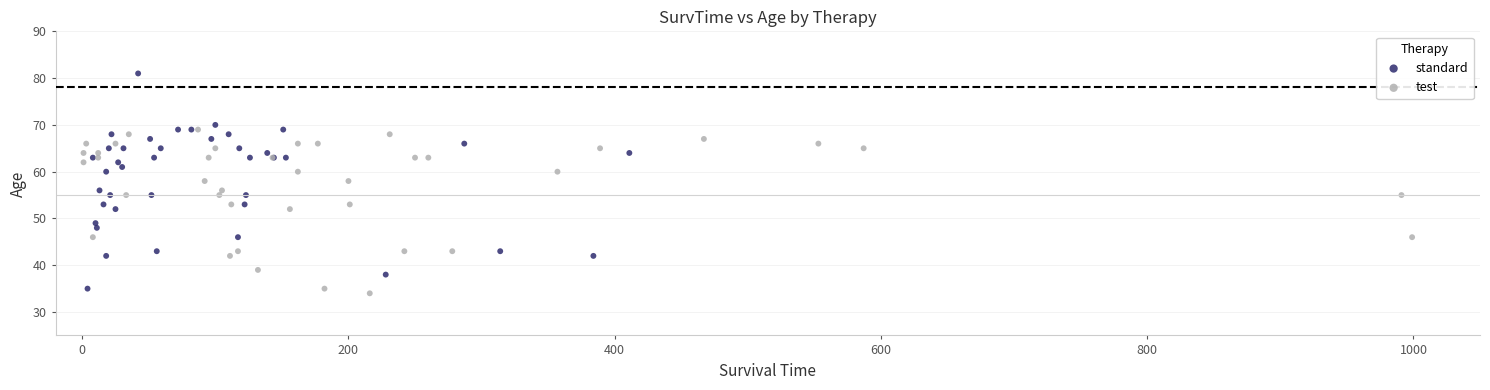

Which series contains the lowest Y value?

test